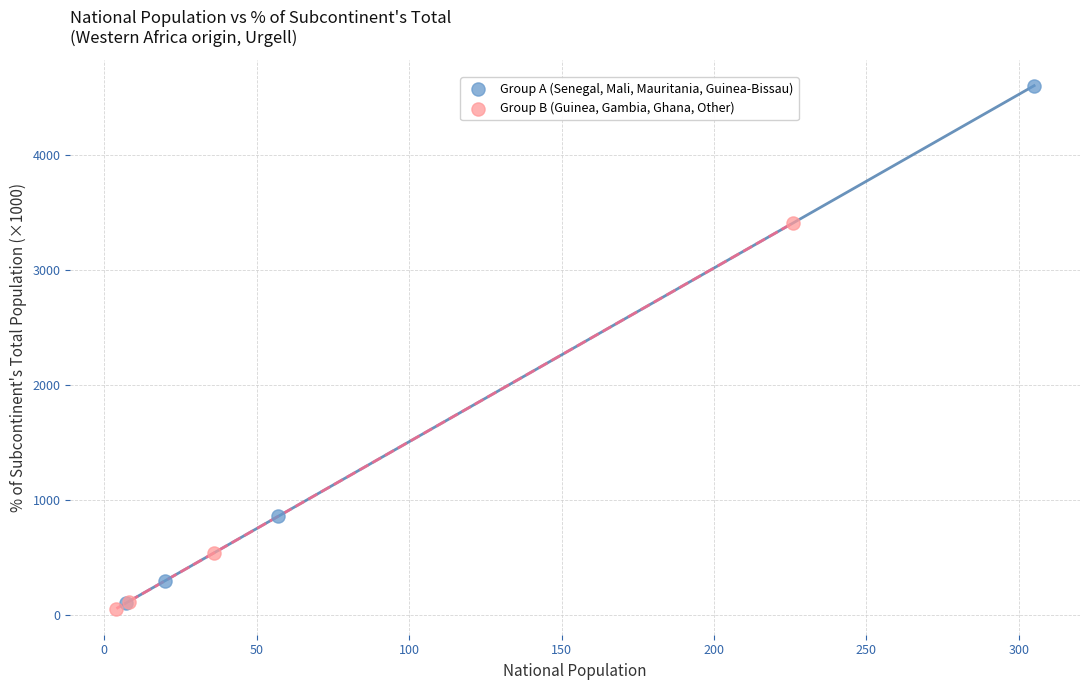

What are all the series names shown in the legend?

Group A (Senegal, Mali, Mauritania, Guinea-Bissau), Group B (Guinea, Gambia, Ghana, Other)